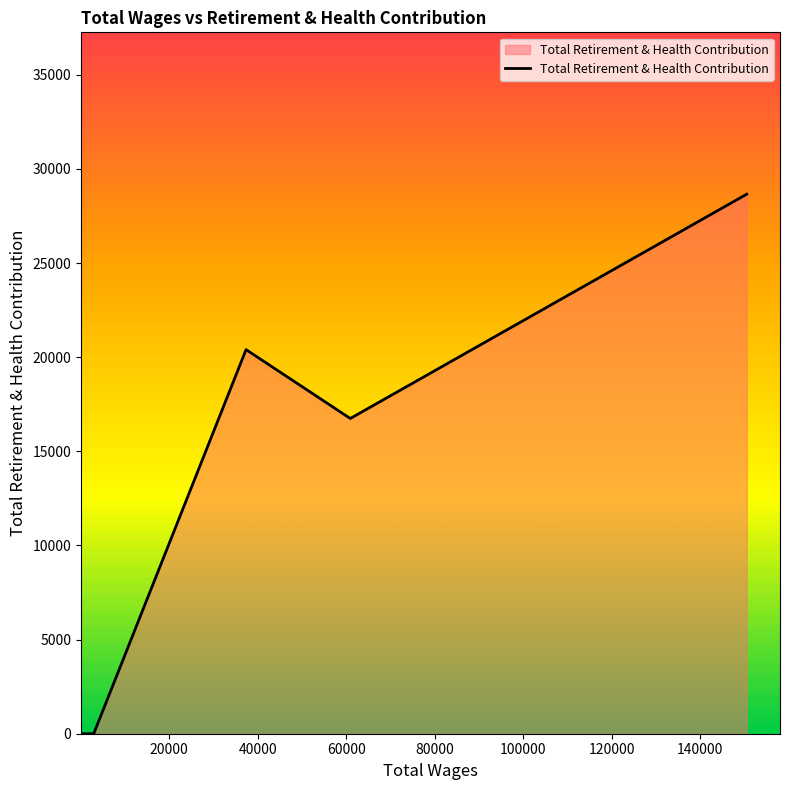

What is the difference between the second highest and second lowest values?

20402